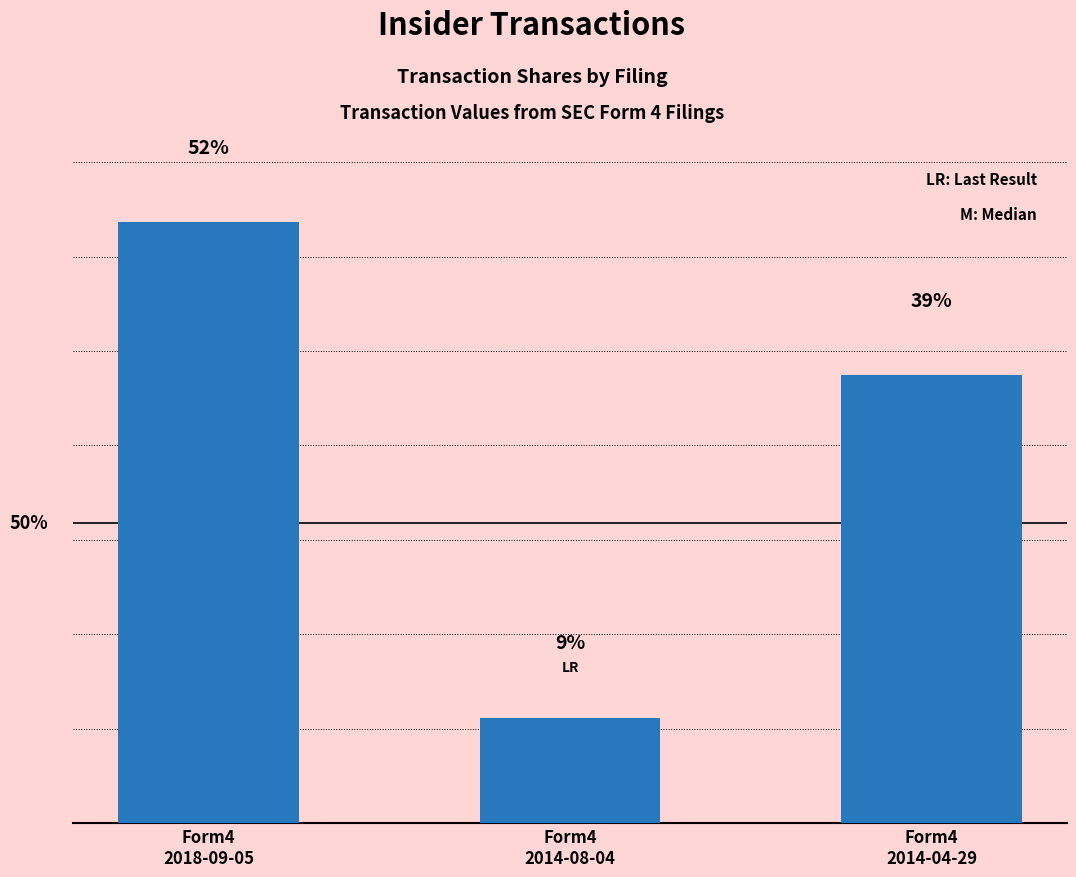

Reading right to left, transcribe all the data shown in this chart.

Form4
2014-04-29=2048	Form4
2014-08-04=482	Form4
2018-09-05=2749